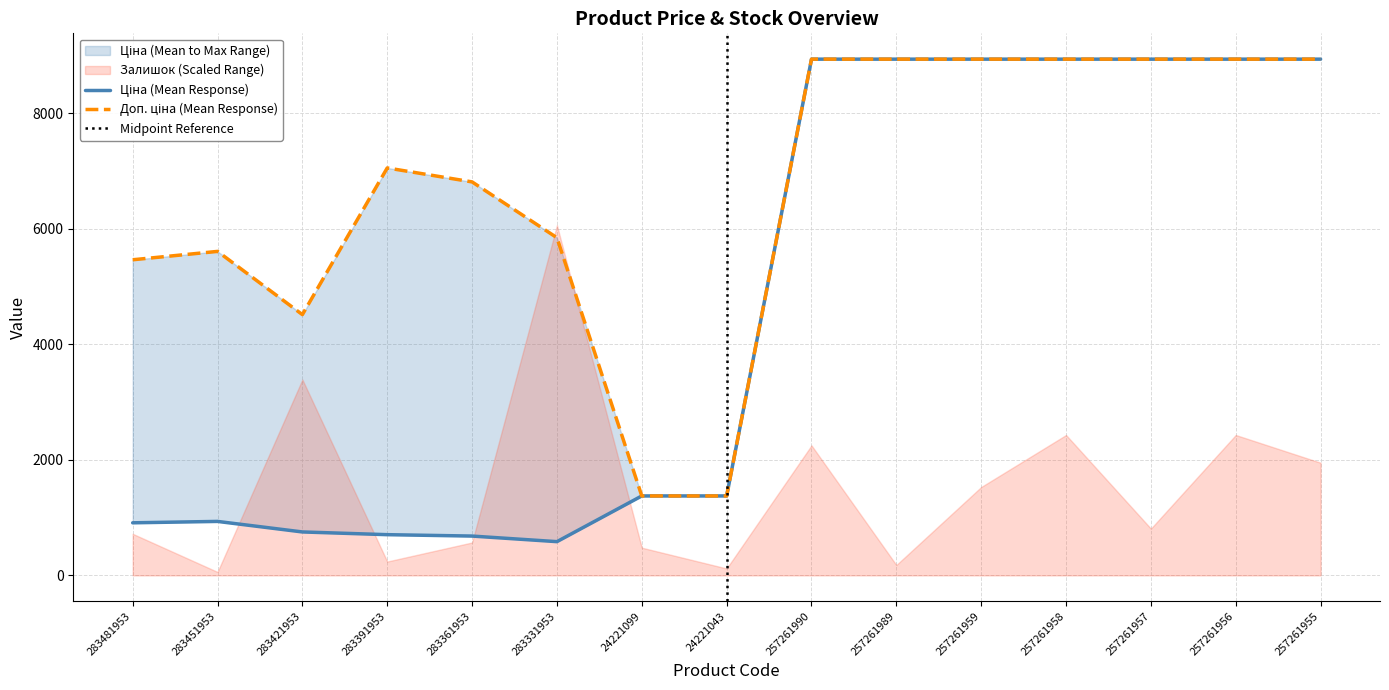

What is the value of the Ціна point at the 12th from the left?

8934.1